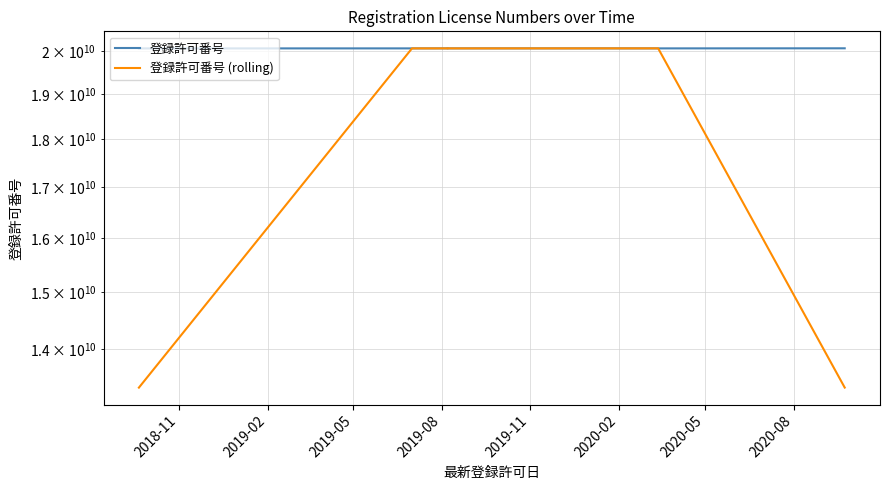

What is the minimum value for 登録許可番号?

20064101134.0